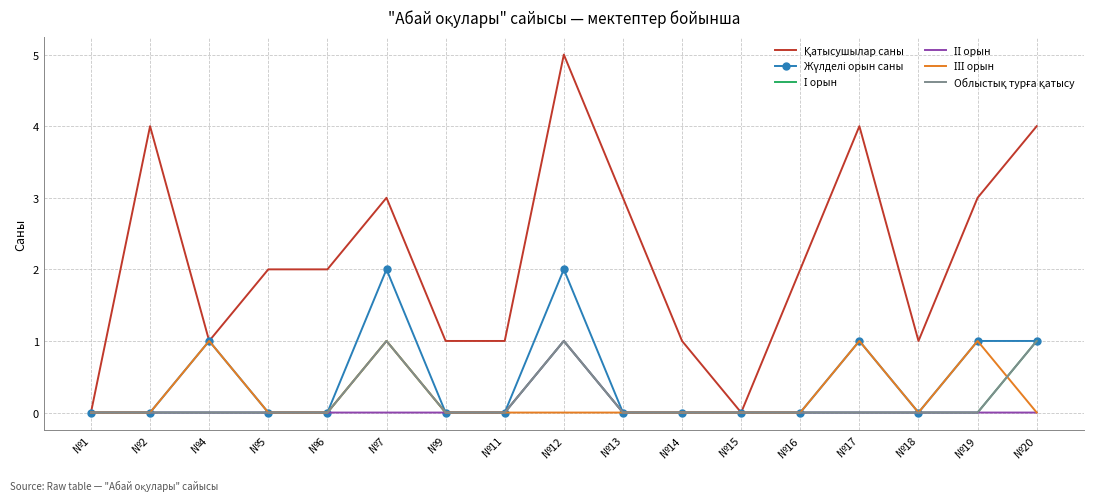

Is the value of ІІ орын at №4 greater than the value of Жүлделі орын саны at №17?

No